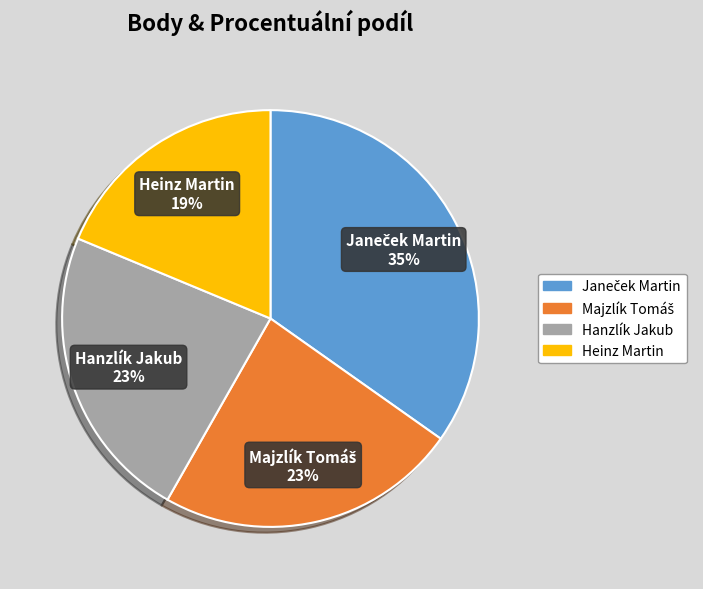

To the nearest percent, what is the difference between the largest and smallest slice percentages?

16%